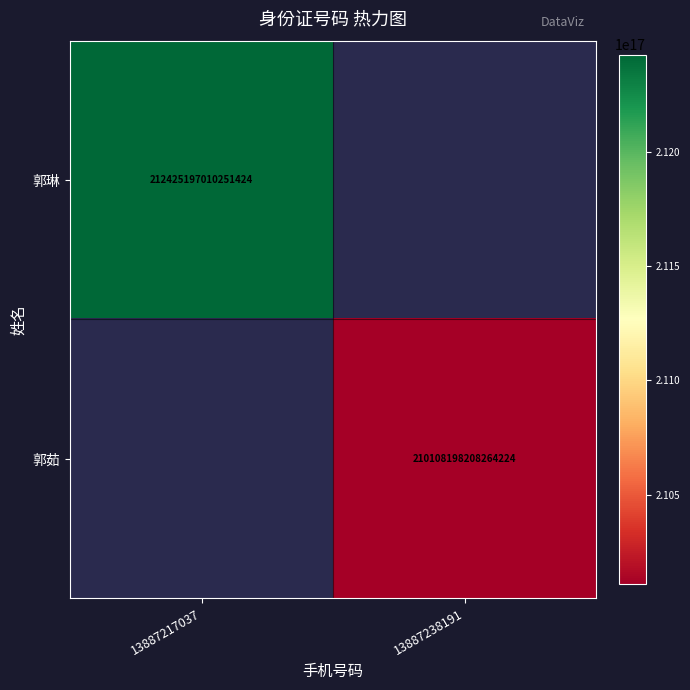

Is it true that 郭琳 equals 349828623270023936 at 13887217037?

False